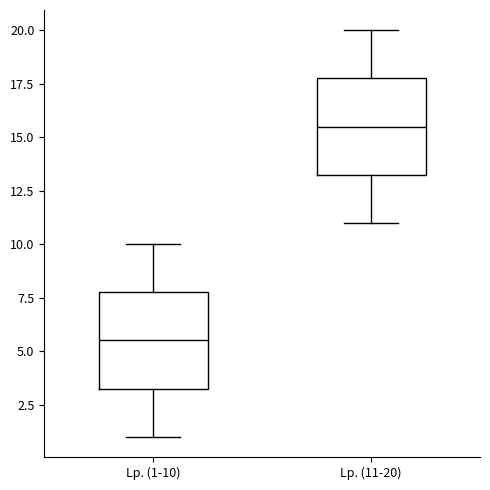

Where does the median line of the box for Lp. (11-20) sit on the y-axis? The values are not printed on the chart, so give them approximately, as read against the axis.

15.5